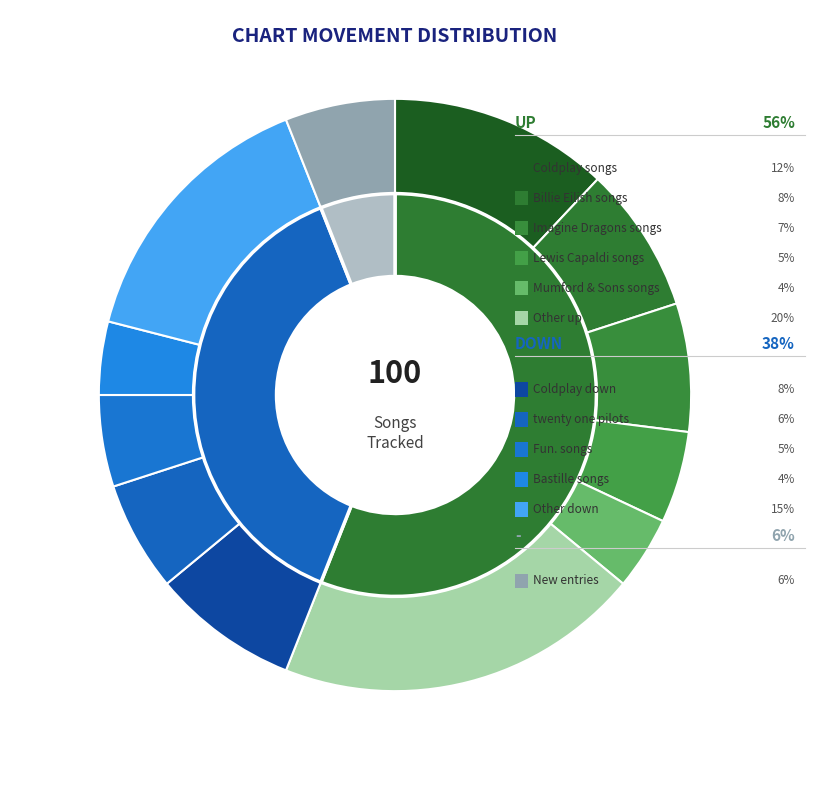

What is the change in value from up to down?

-18